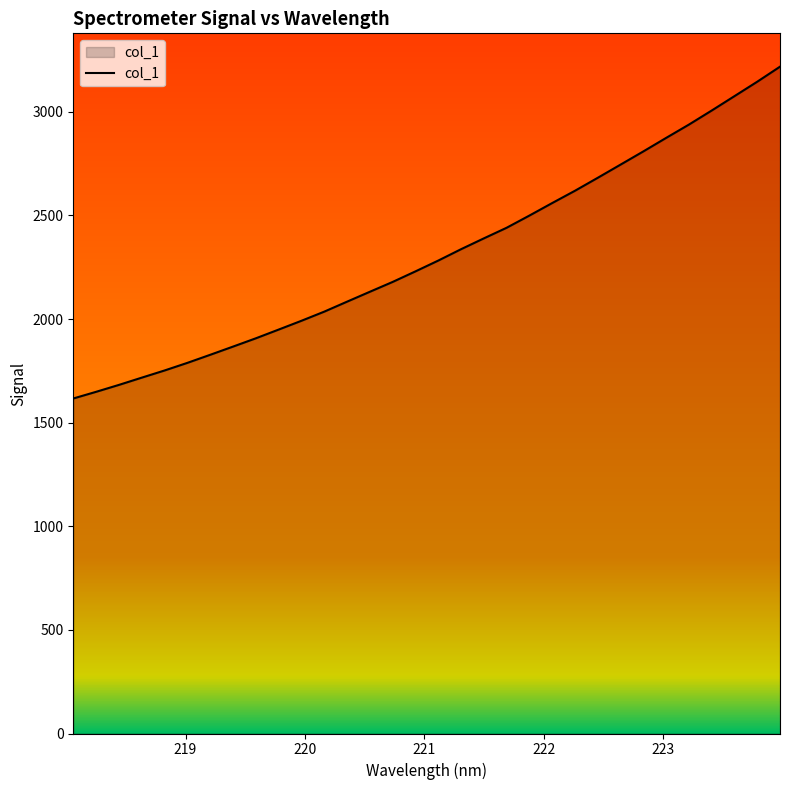

What is the minimum value shown in the chart?

1616.5